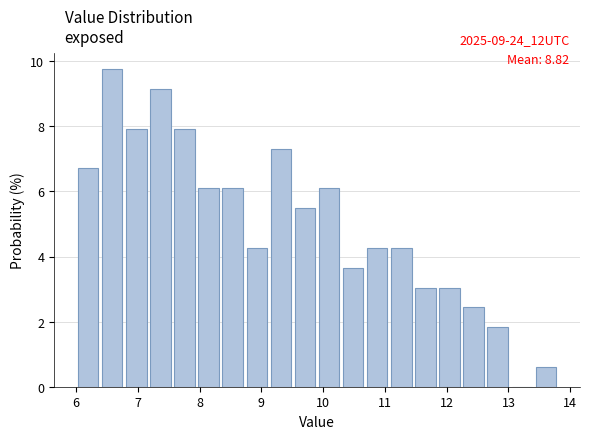

Read against the x-axis, roughly where is the centre of the tallest bar?

6.6